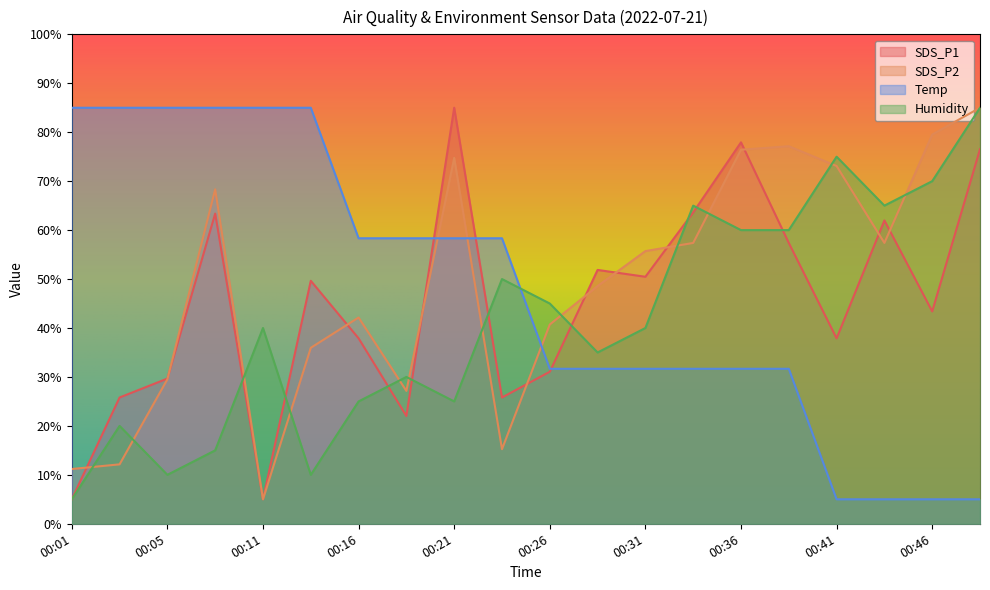

What is the average value of the SDS_P1 series?

45.1